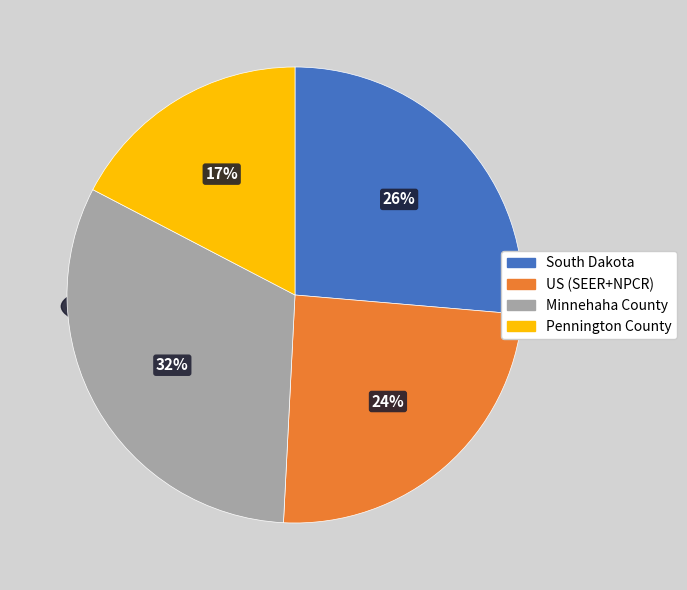

Do Minnehaha County and US (SEER+NPCR) together represent more than half of the pie?

Yes